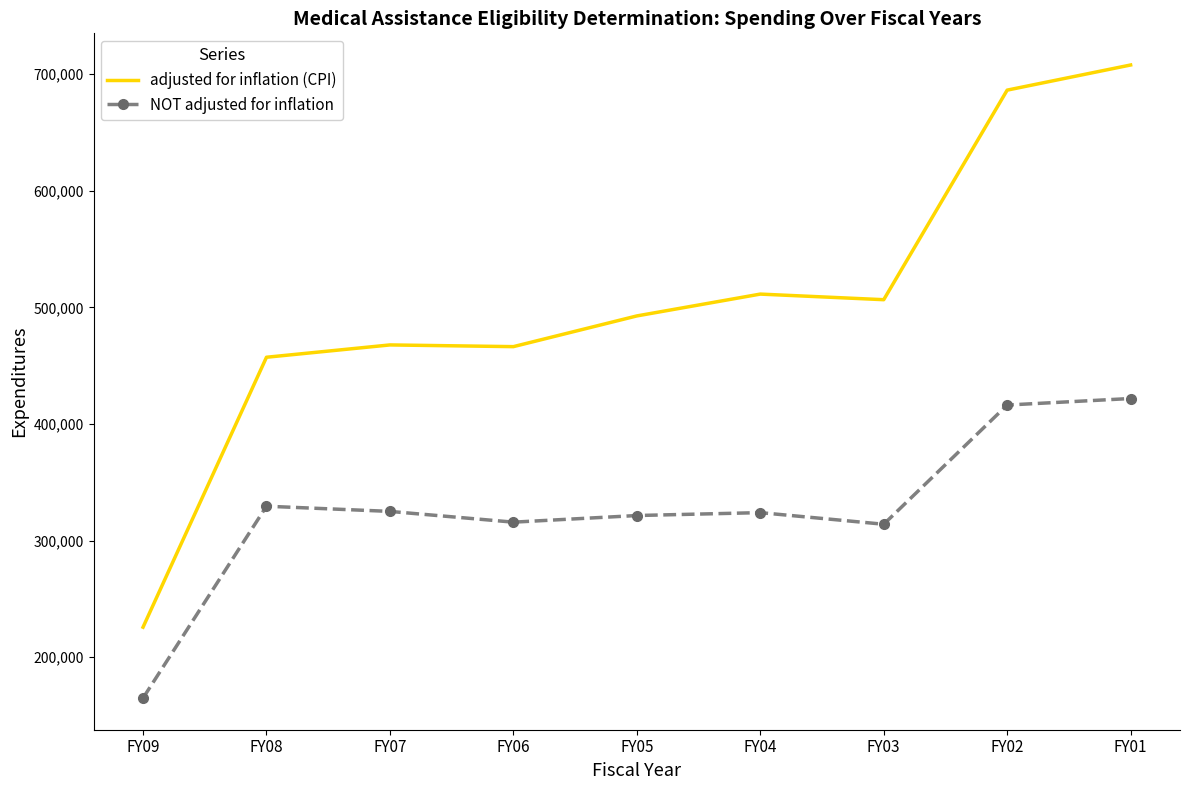

What is the difference between the highest and lowest values at FY01?

286020